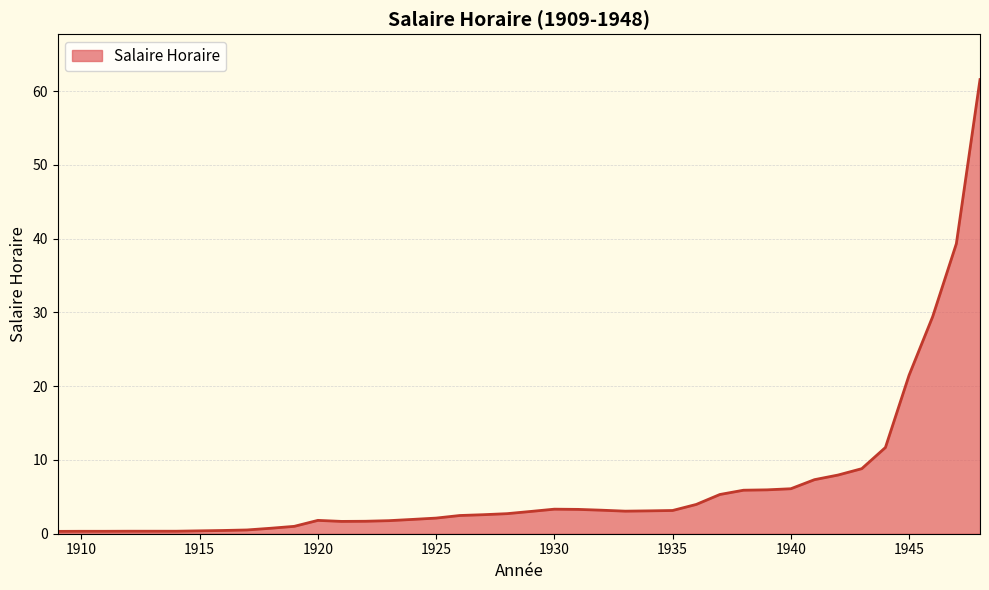

What is the greatest value displayed?

61.6